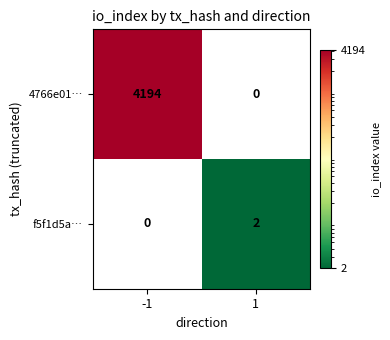

Is it true that 4766e01… equals 2906 at 1?

False